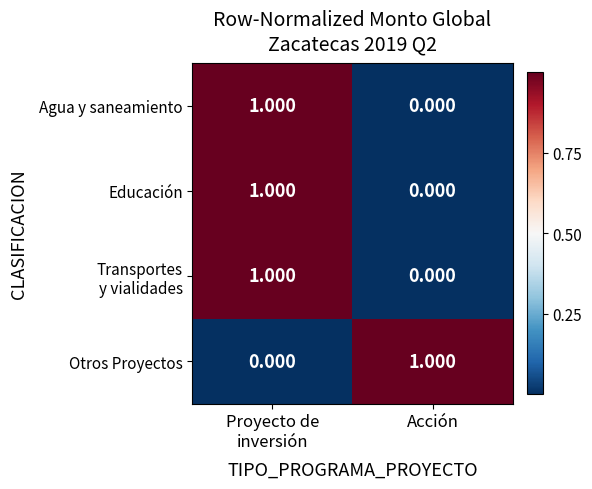

At which label is Agua y saneamiento closest to 0?

Acción